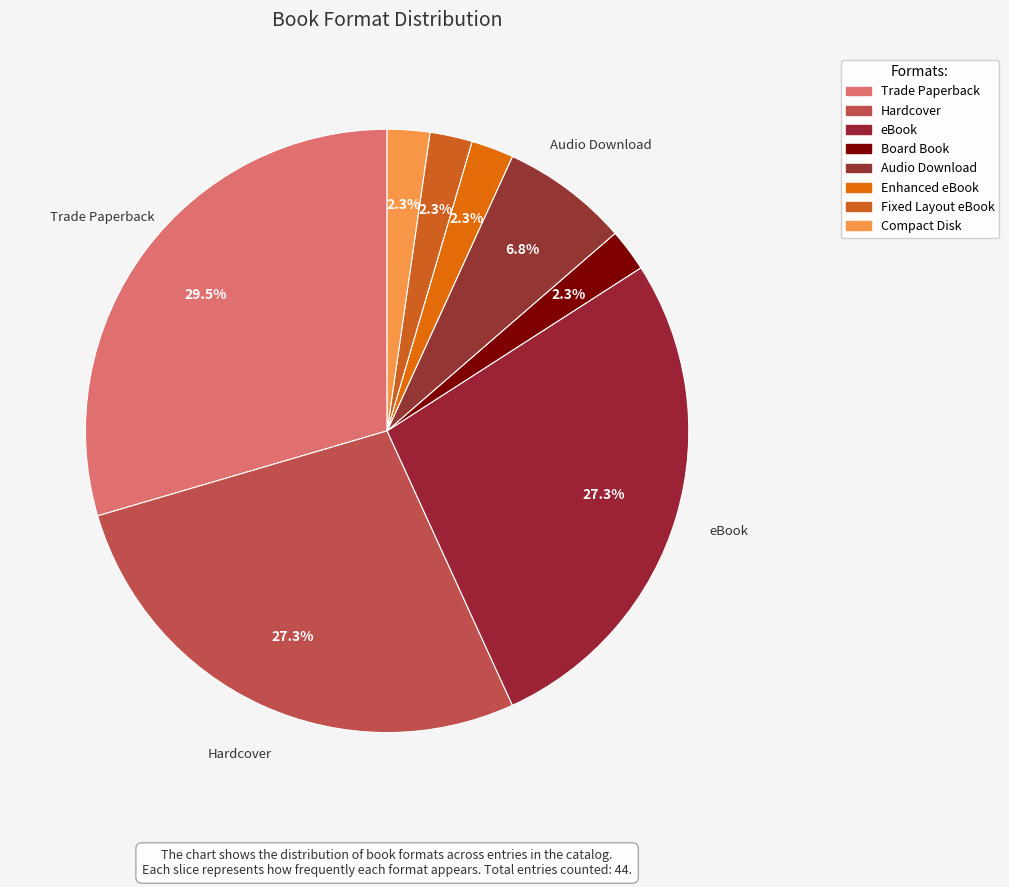

What is the change in value from Hardcover to Enhanced eBook?

-11